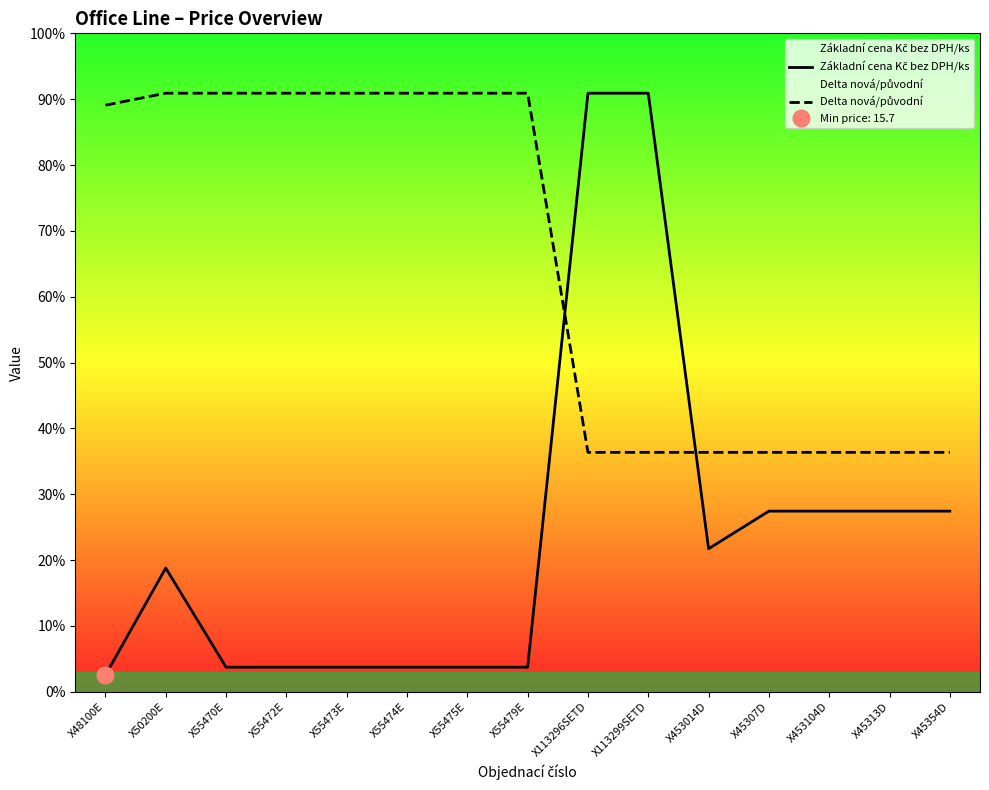

What is the spread (max minus min) of values at X55475E?

0.9